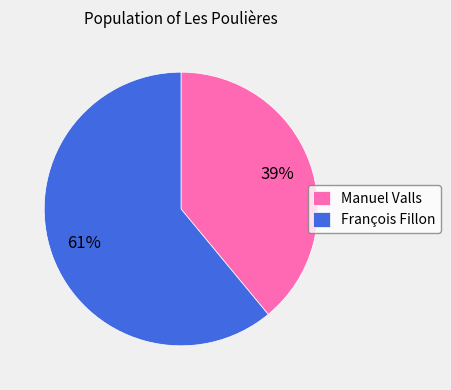

True or false: Manuel Valls accounts for 39% of the total.

True